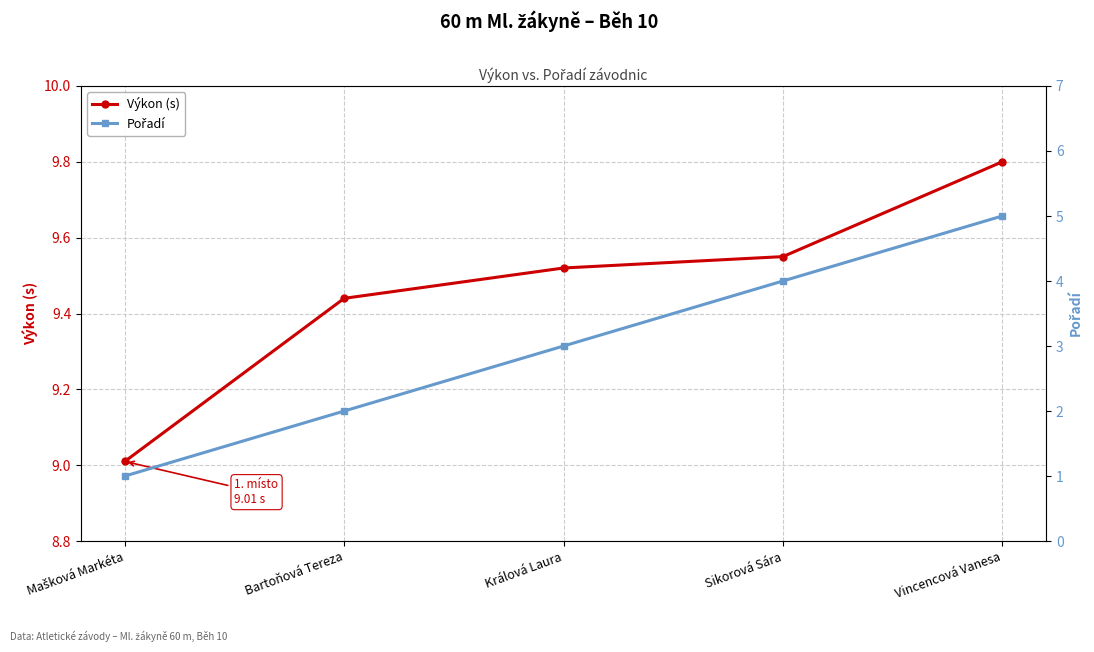

What are all the series names shown in the legend?

Výkon (s), Pořadí